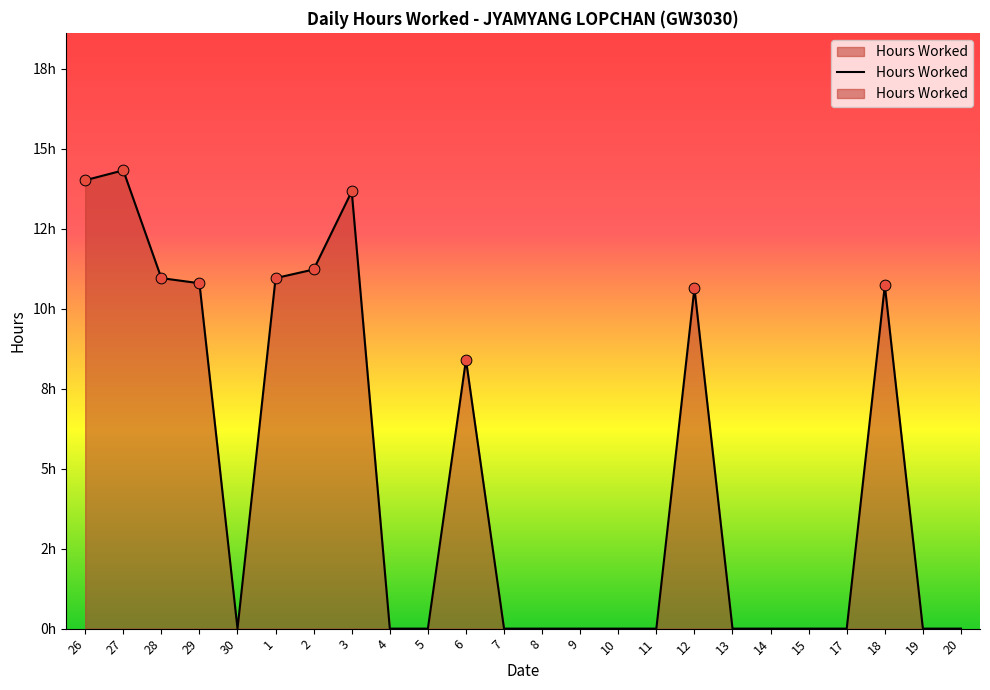

Between 11 and 28, which is larger?

28